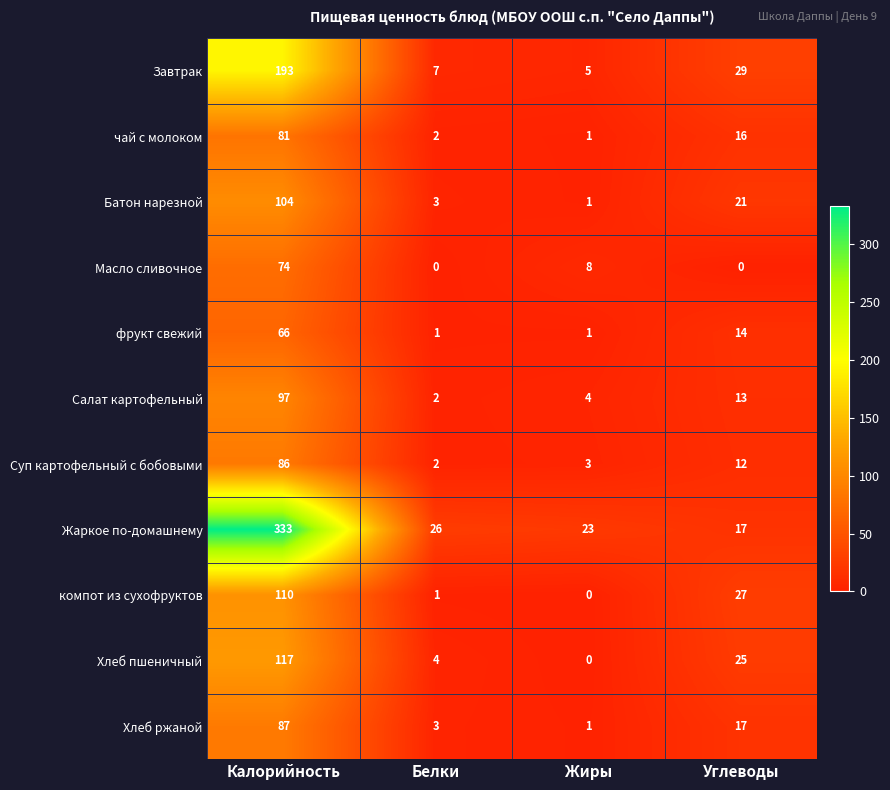

At which category does the chart reach its peak across all series?

Калорийность